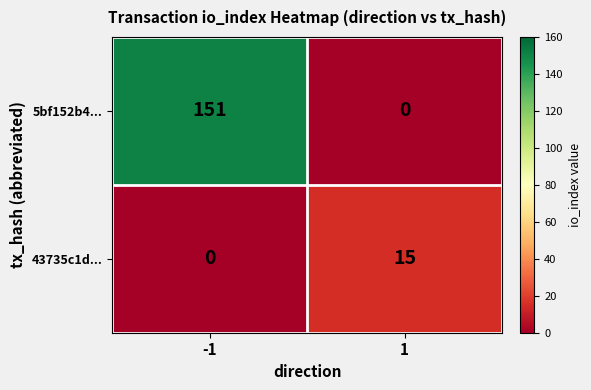

What is the average value of the 43735c1d... series?

8